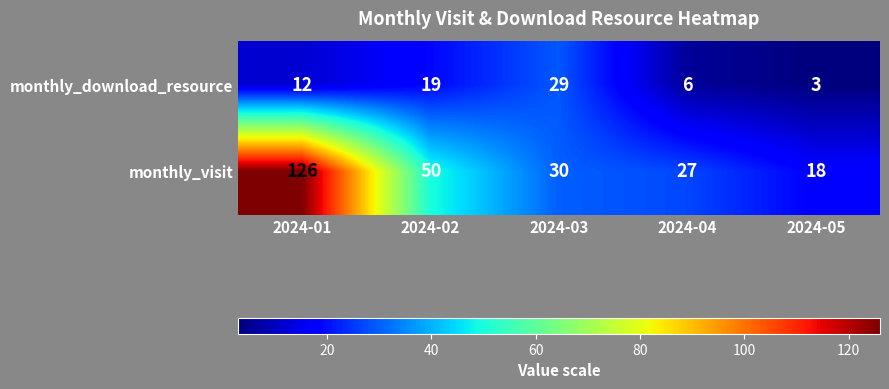

What is the minimum value shown in the chart?

3